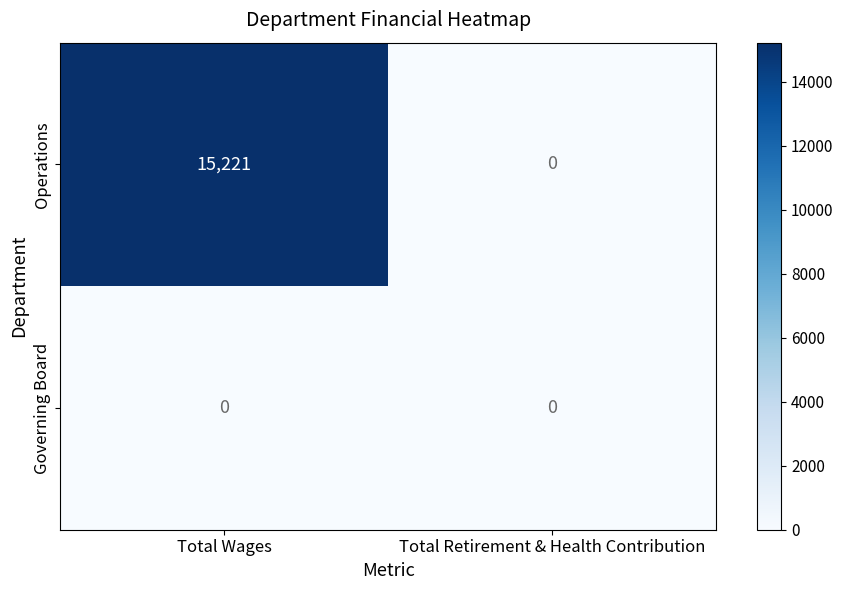

What is the difference between the highest and lowest values at Total Wages?

15221